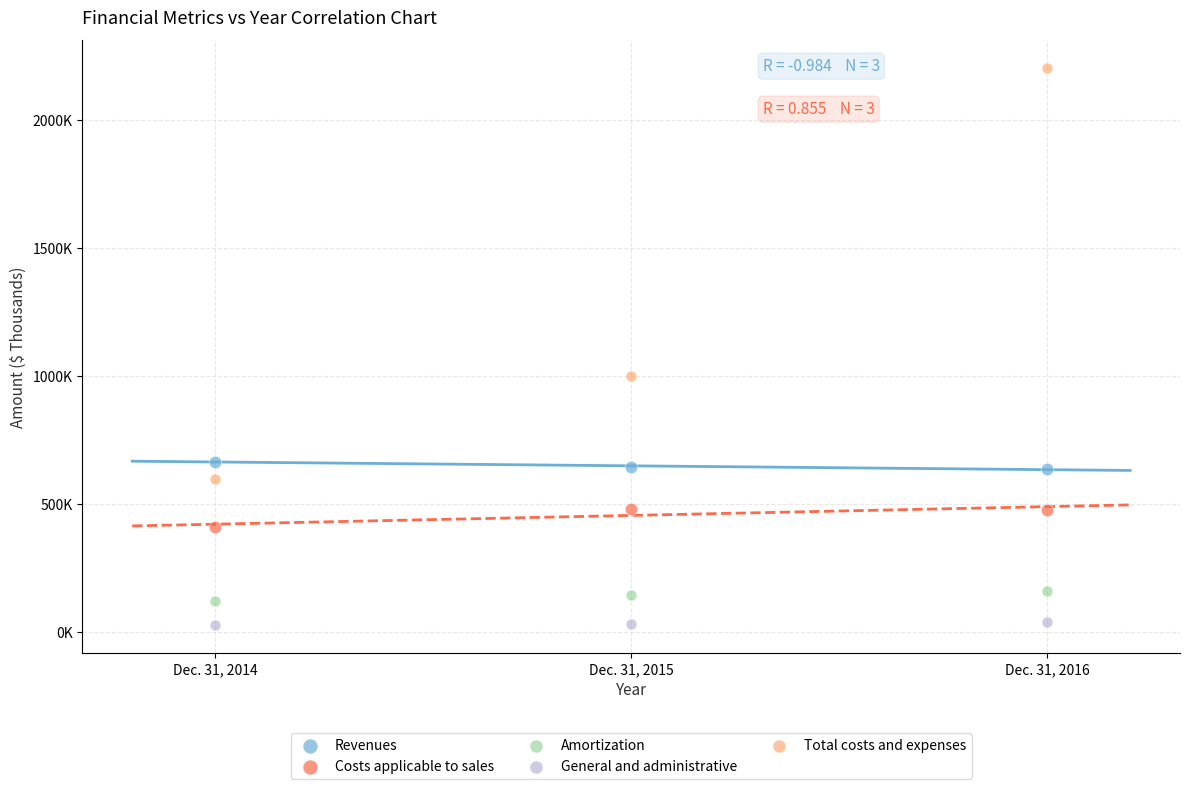

What are all the series names shown in the legend?

Revenues, Costs applicable to sales, Amortization, General and administrative, Total costs and expenses